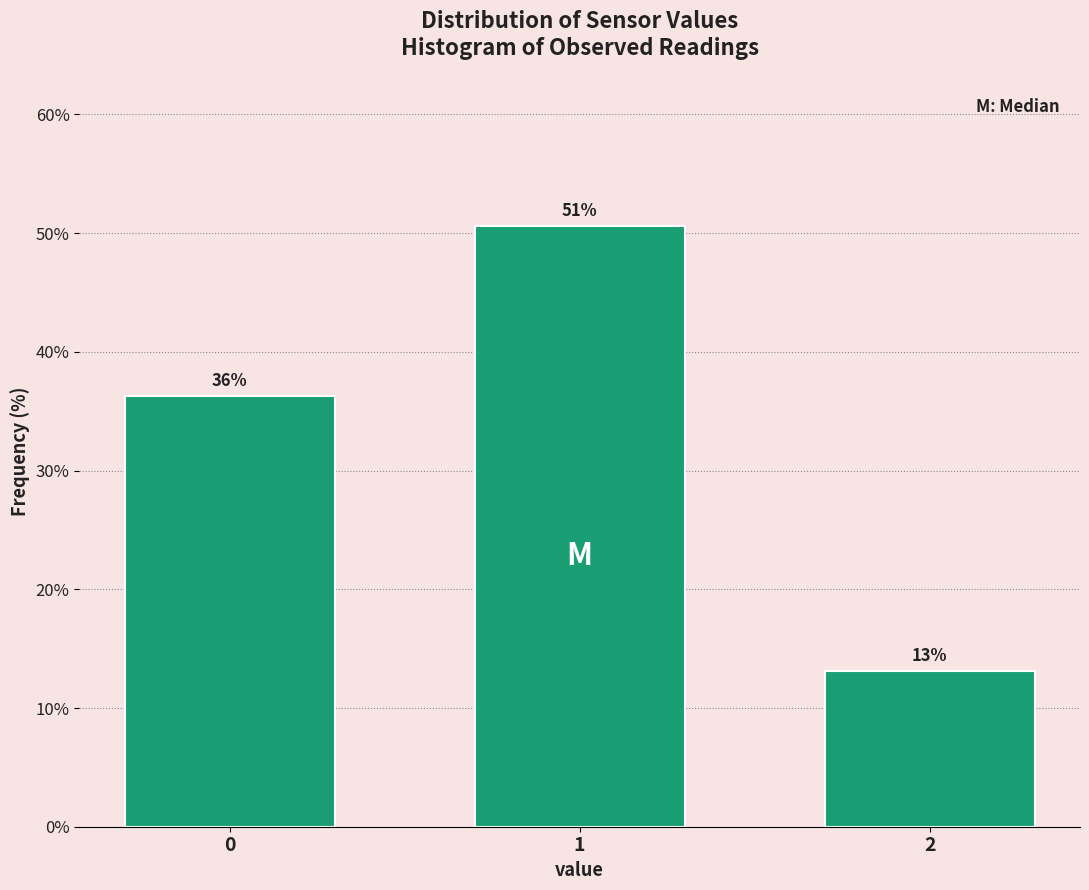

Are the bars horizontal?

No